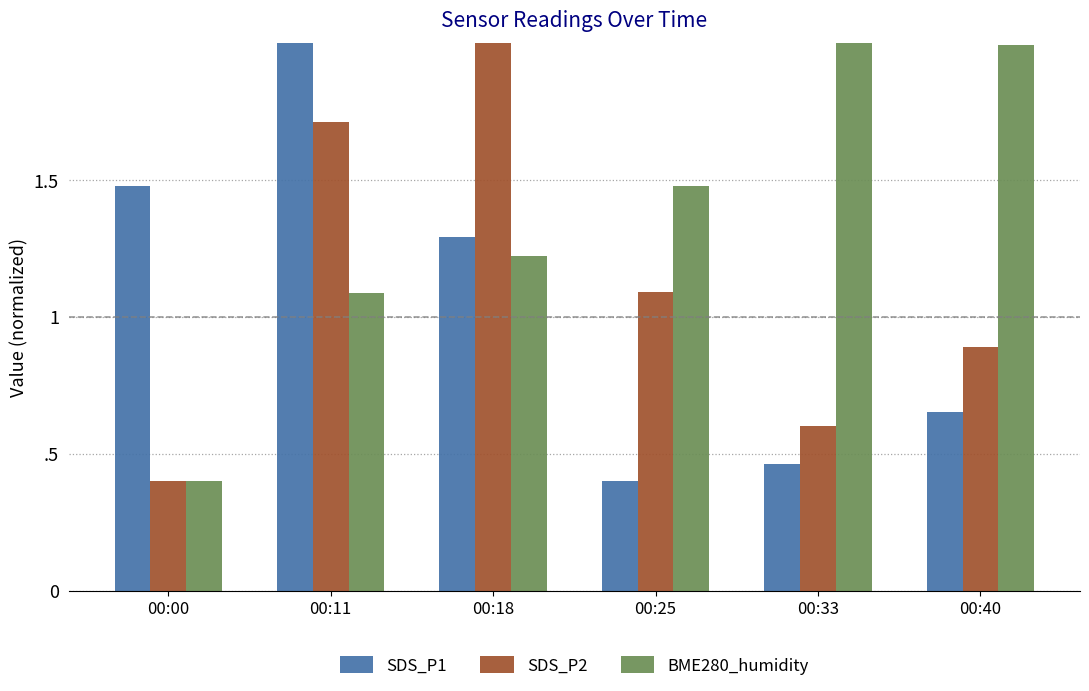

Are the bars horizontal?

No